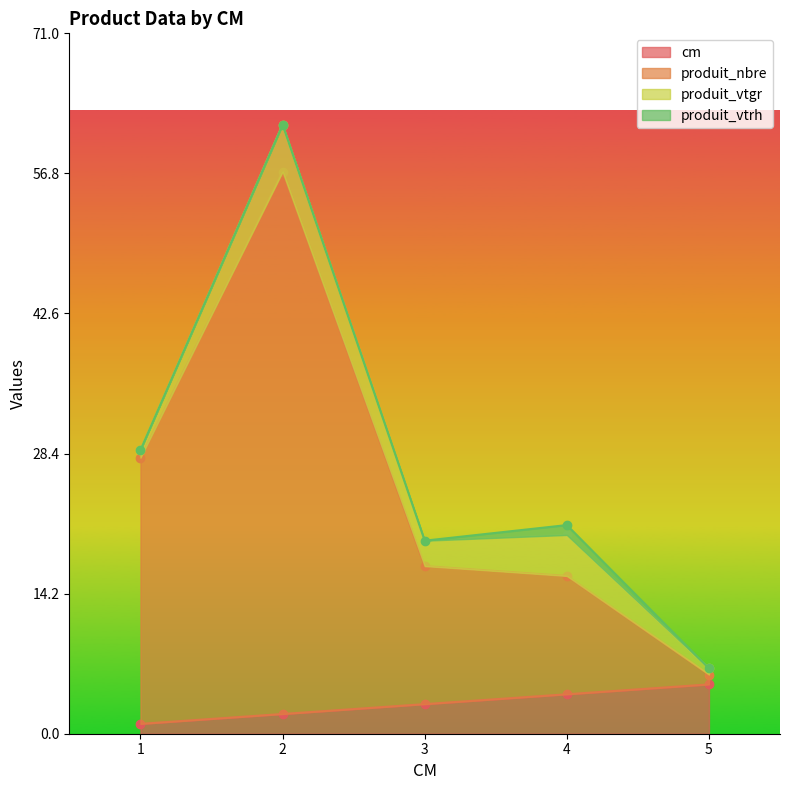

True or false: produit_nbre and cm intersect in this chart.

False